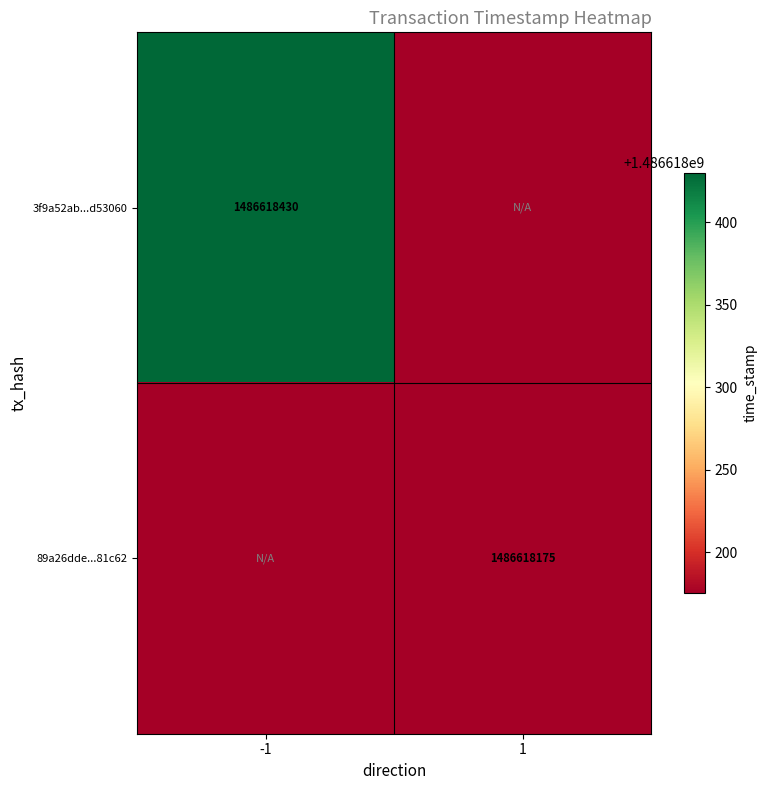

Is the value of 3f9a52ab125ea391c3d70d9a6025f8494d53060 at time_stamp greater than the value of 89a26dded51429789052f84ab7d7585cc681c62 at time_stamp?

Yes